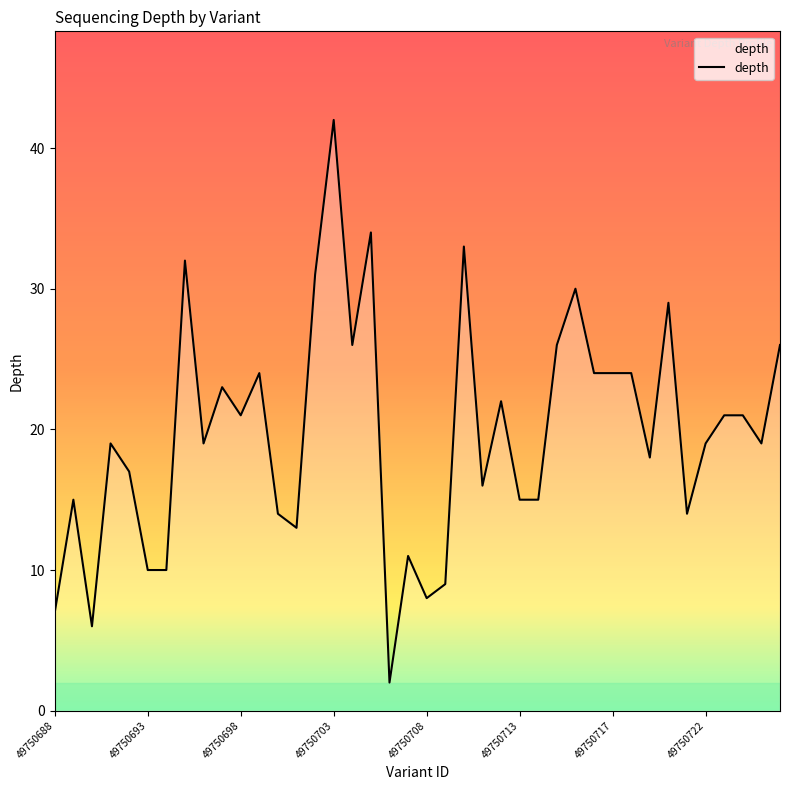

What is the greatest value displayed?

42